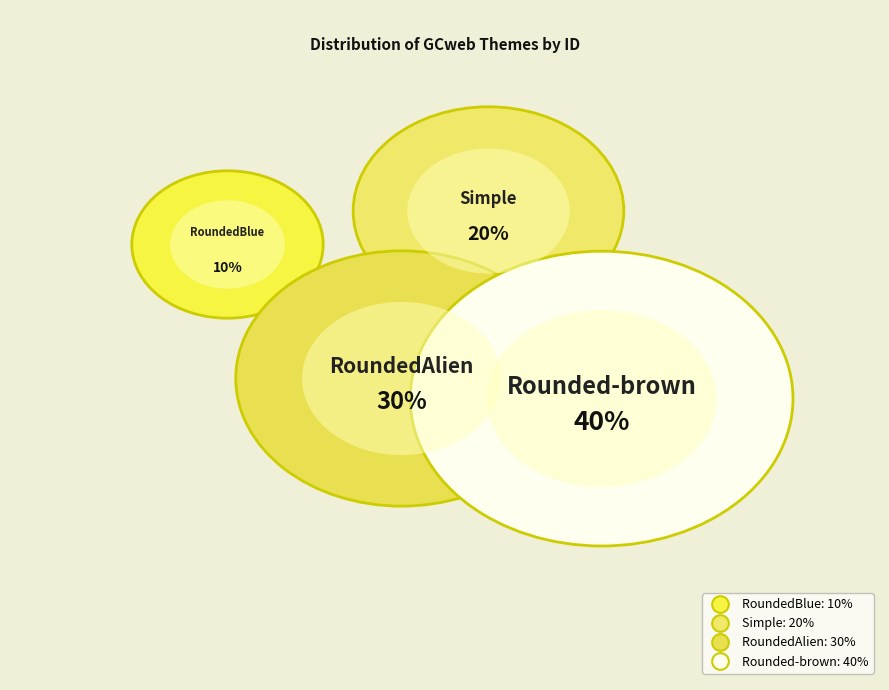

Does any single category account for the majority?

No